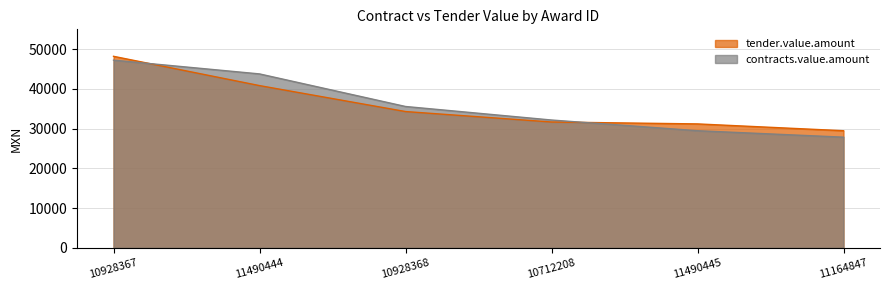

List the labels in order of value, largest first.

10928367, 11490444, 10928368, 10712208, 11490445, 11164847